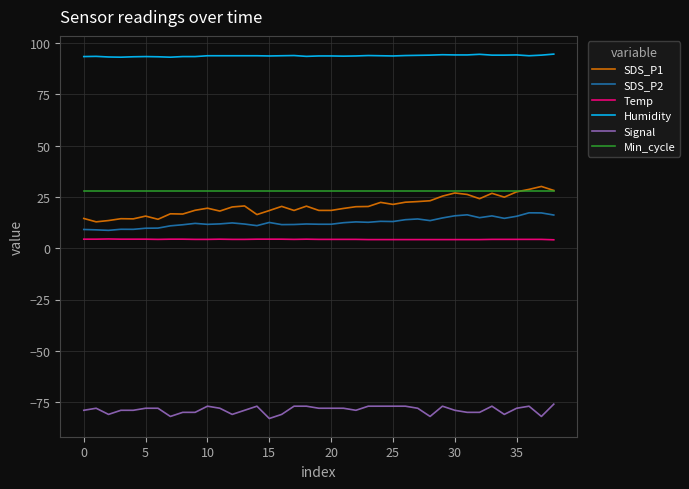

True or false: Min_cycle and Temp intersect in this chart.

False